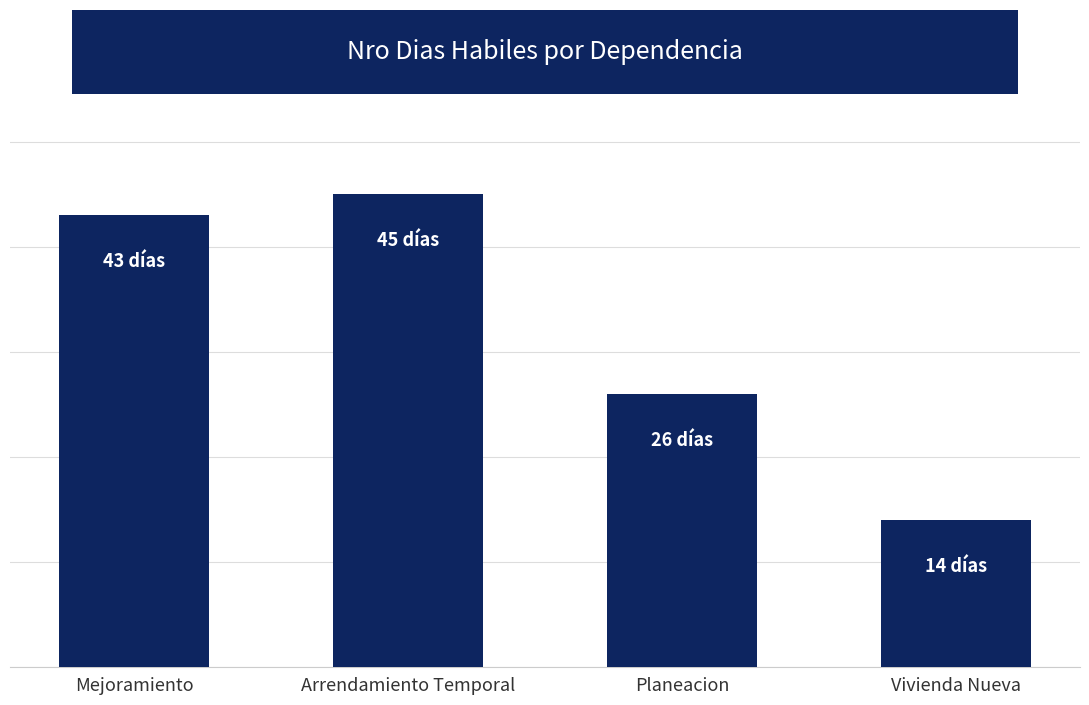

Reading right to left, transcribe all the data shown in this chart.

14	26	45	43